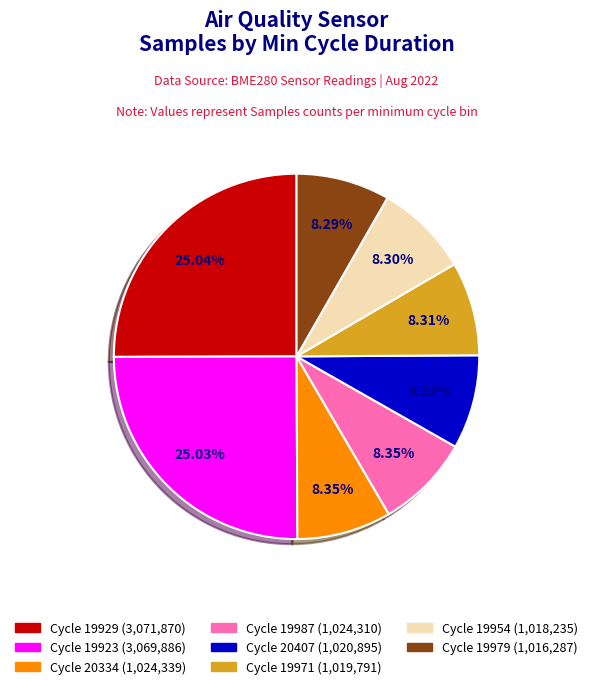

Is there any slice that represents more than half of the pie?

No